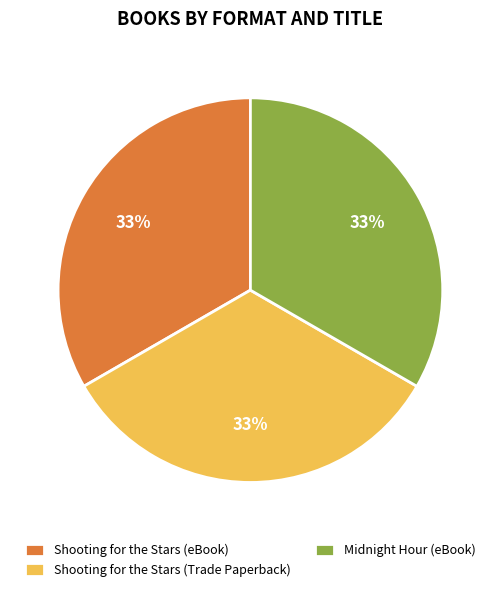

To the nearest percent, what is the average slice percentage?

33%